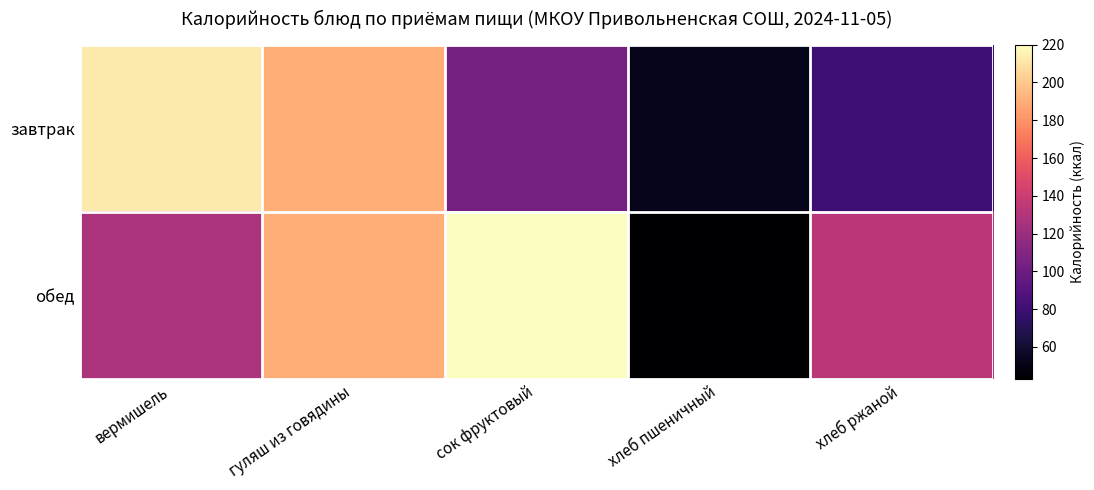

What is the greatest value displayed?

220